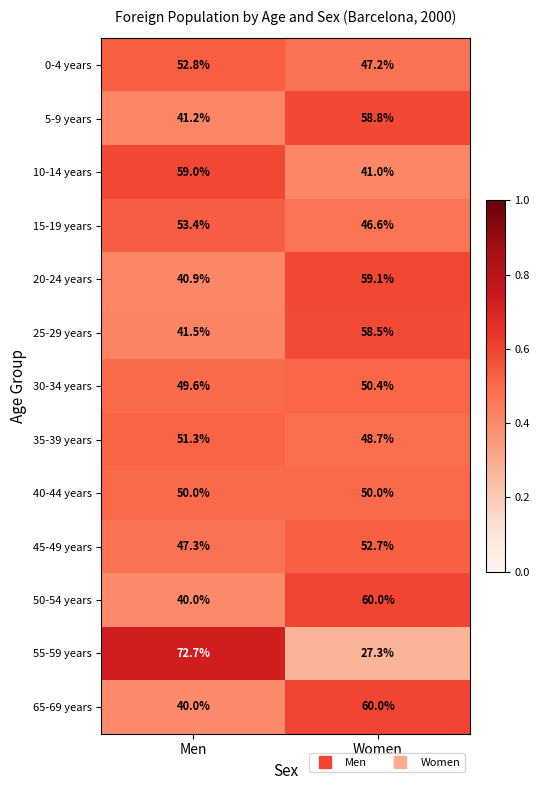

What is the minimum value for 10-14 years?

41.0